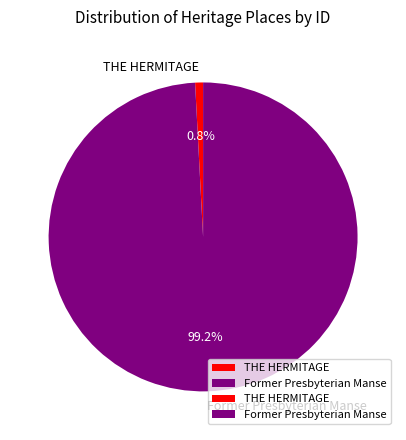

The Former Presbyterian Manse slice represents 89% of the pie. True or false?

False